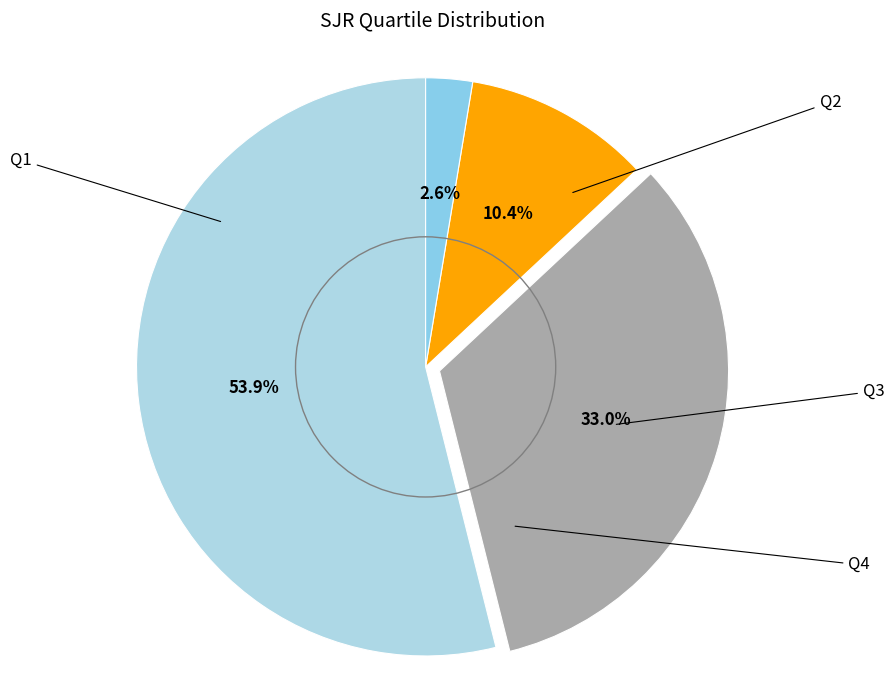

Rank the categories by value from highest to lowest.

Q1, Q2, Q3, Q4